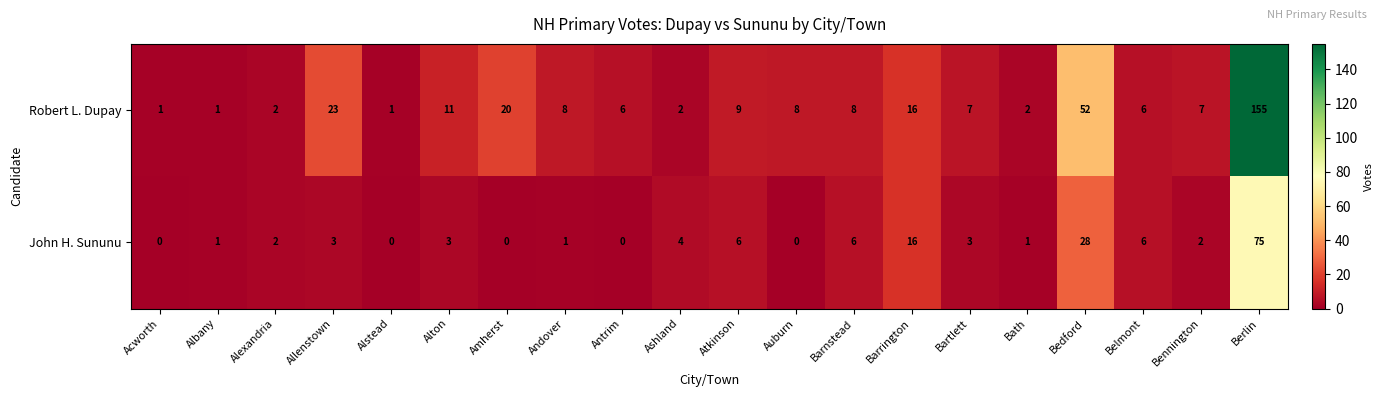

How many data points does each series have?

20